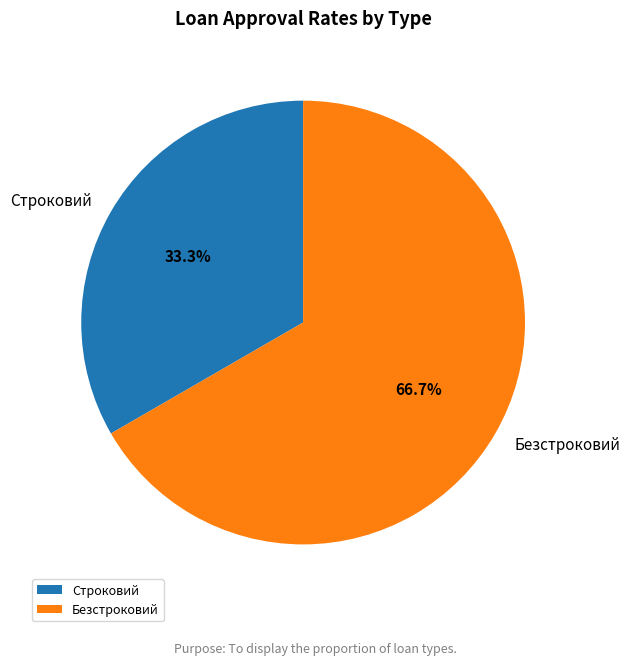

The Строковий slice represents 46% of the pie. True or false?

False